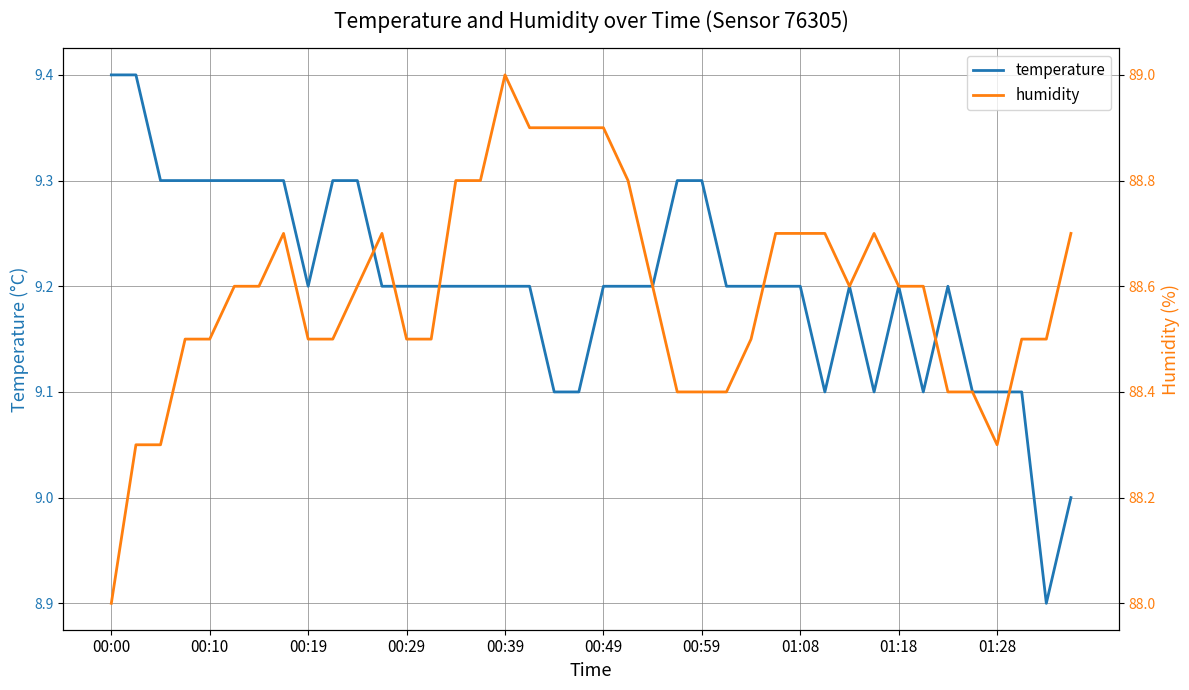

Which series has the largest range (max minus min)?

humidity